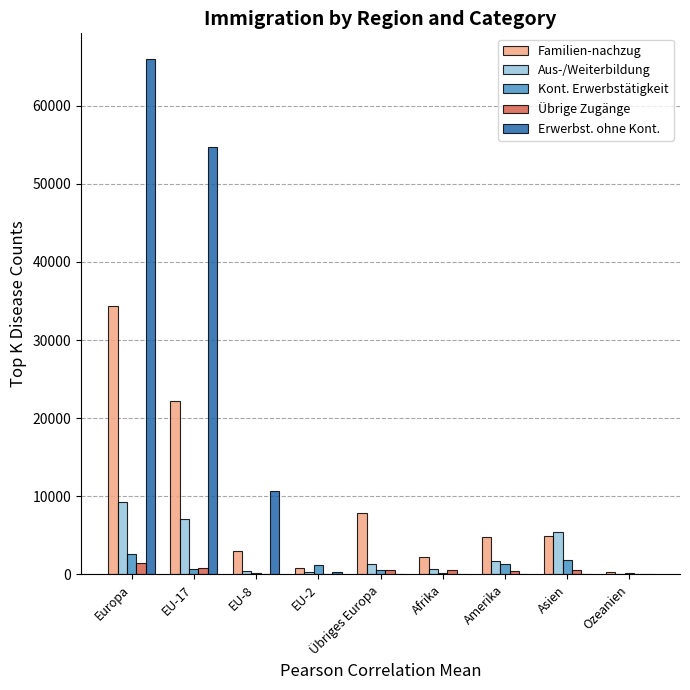

True or false: Übrige Zugänge has a value of 71 at EU-8.

True